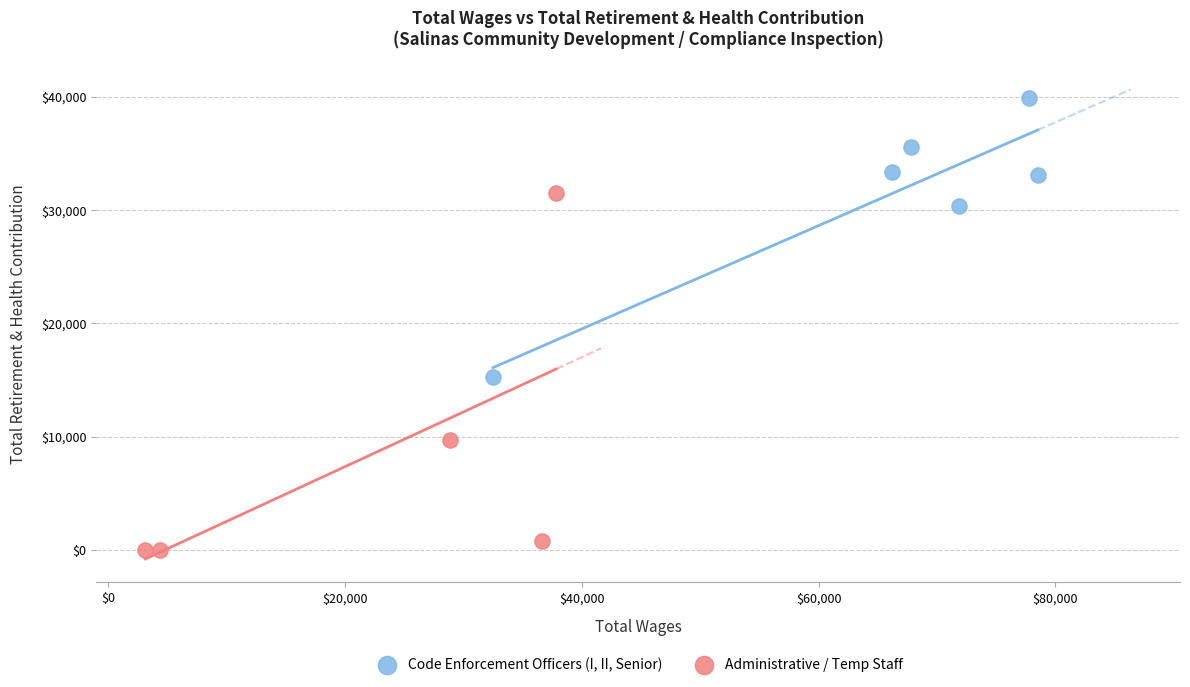

Which series has the largest Y range (max minus min)?

Administrative / Temp Staff